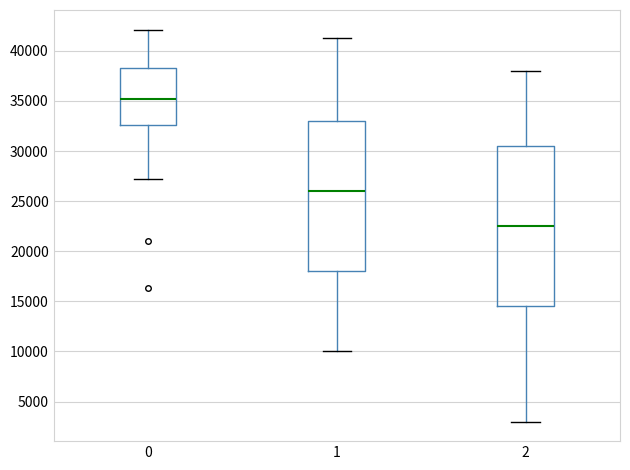

Reading left to right, read every box against the y-axis: the position of its median line, the range the box covers, and the ends of its whiskers. The values are not printed on the chart, so give them approximately, as read against the axis.

0: median 35000, box 32500 to 38500, whiskers 27000 to 42000
1: median 26000, box 18000 to 33000, whiskers 10000 to 41000
2: median 22500, box 14500 to 30500, whiskers 3000 to 38000